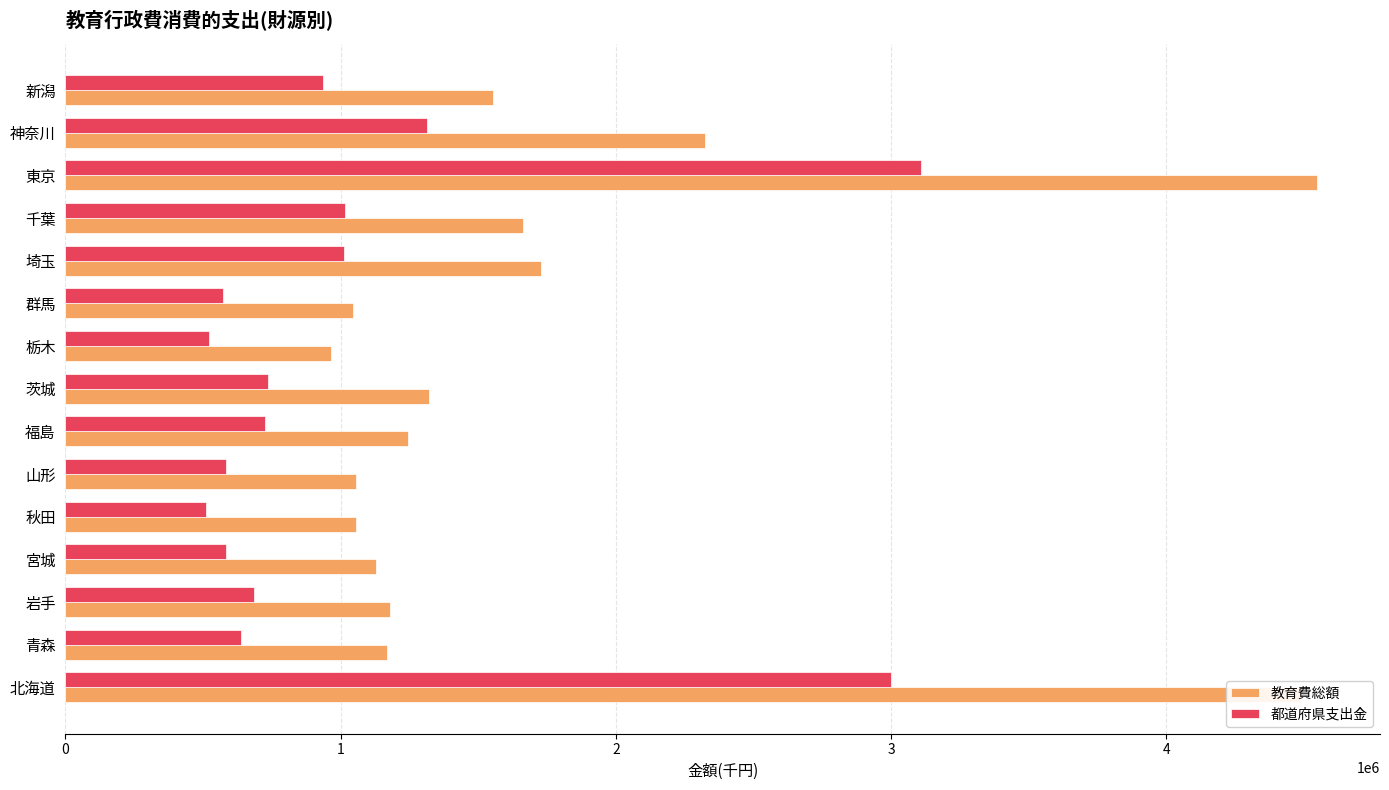

What is the difference between the highest and lowest values at 北海道?

1489159